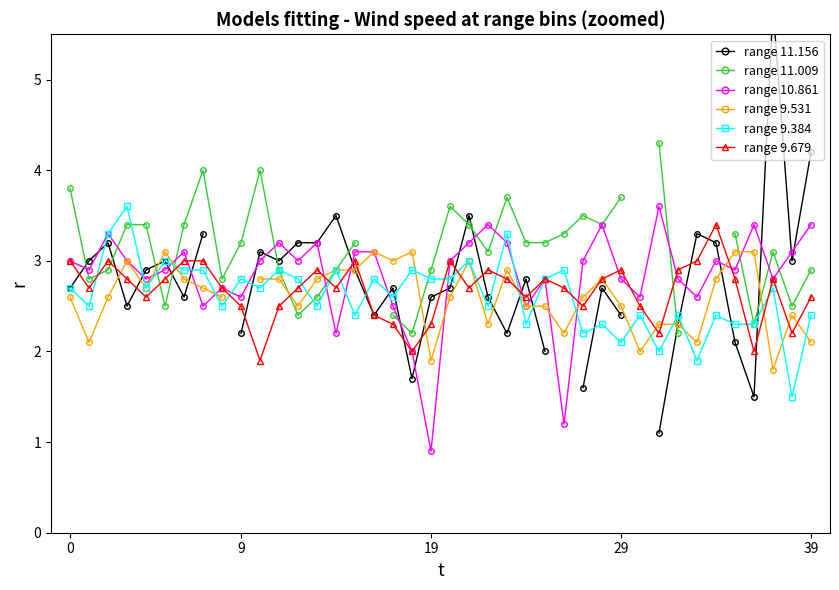

True or false: range 9.384 has more than 0 points higher than both neighbors.

True